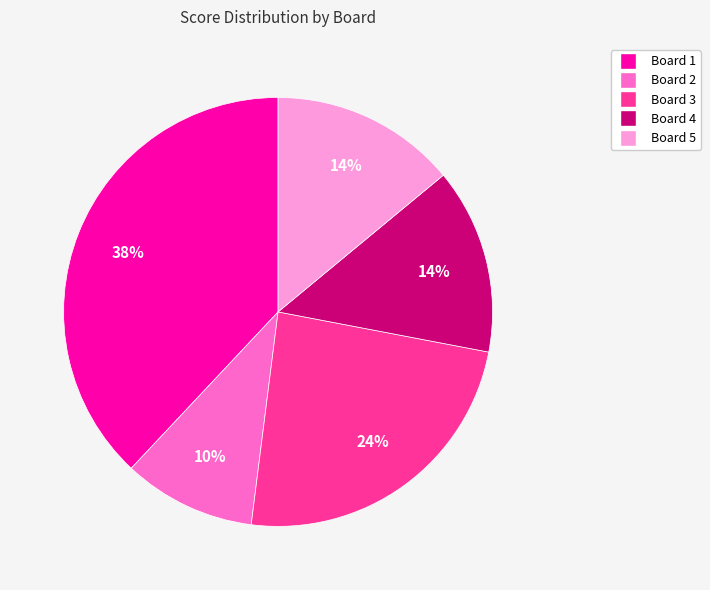

Is it true that Board 4 is 1% of the pie?

False